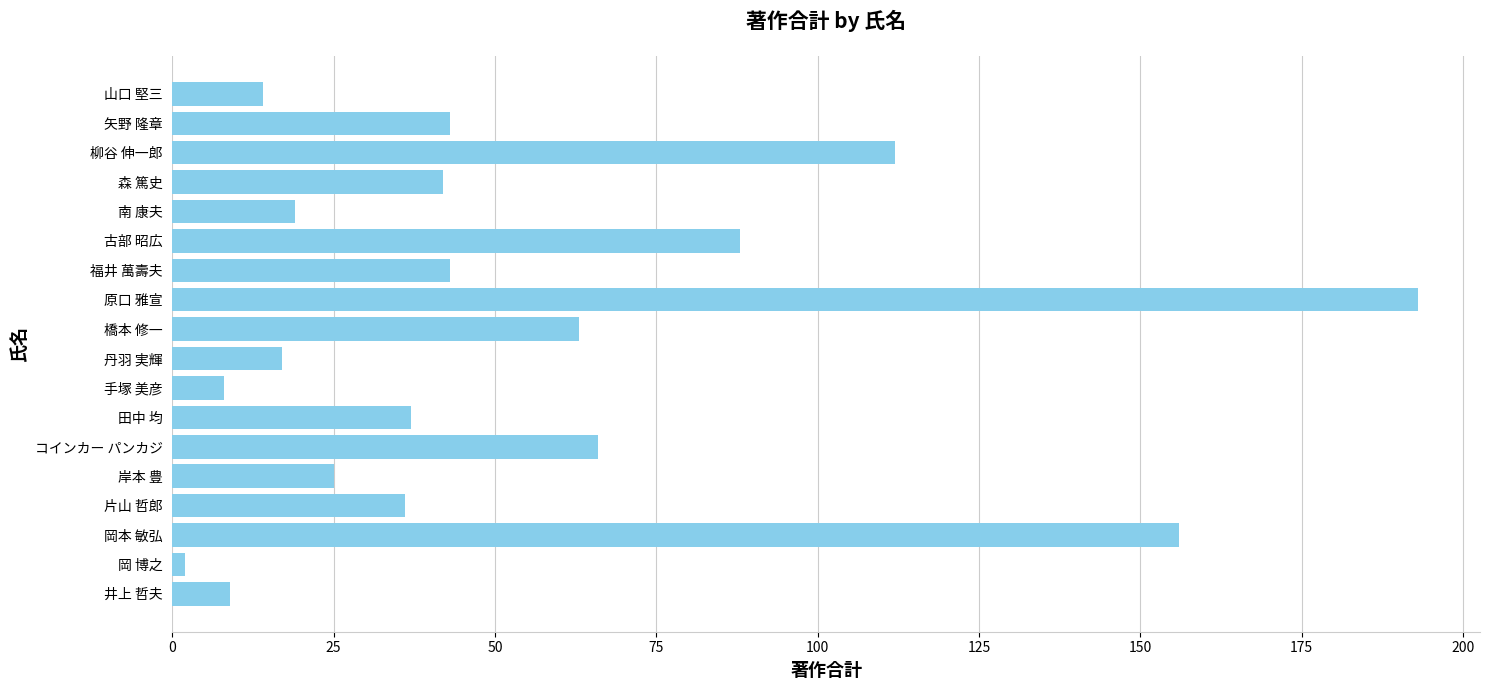

Reading bottom to top, transcribe all the data shown in this chart.

9	2	156	36	25	66	37	8	17	63	193	43	88	19	42	112	43	14